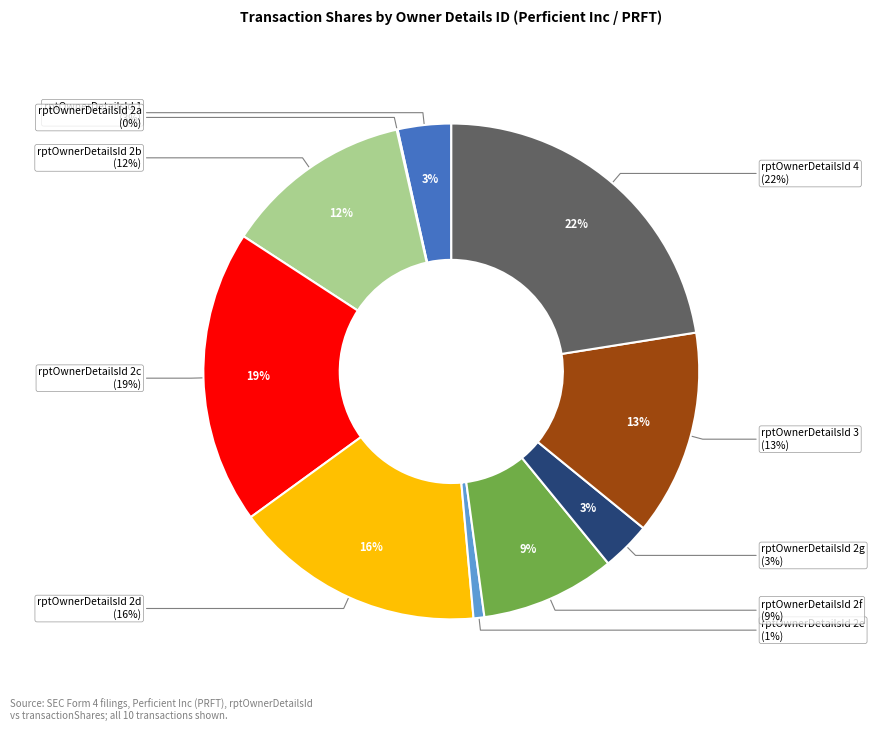

What is the change in value from 1 to 4?

+703973